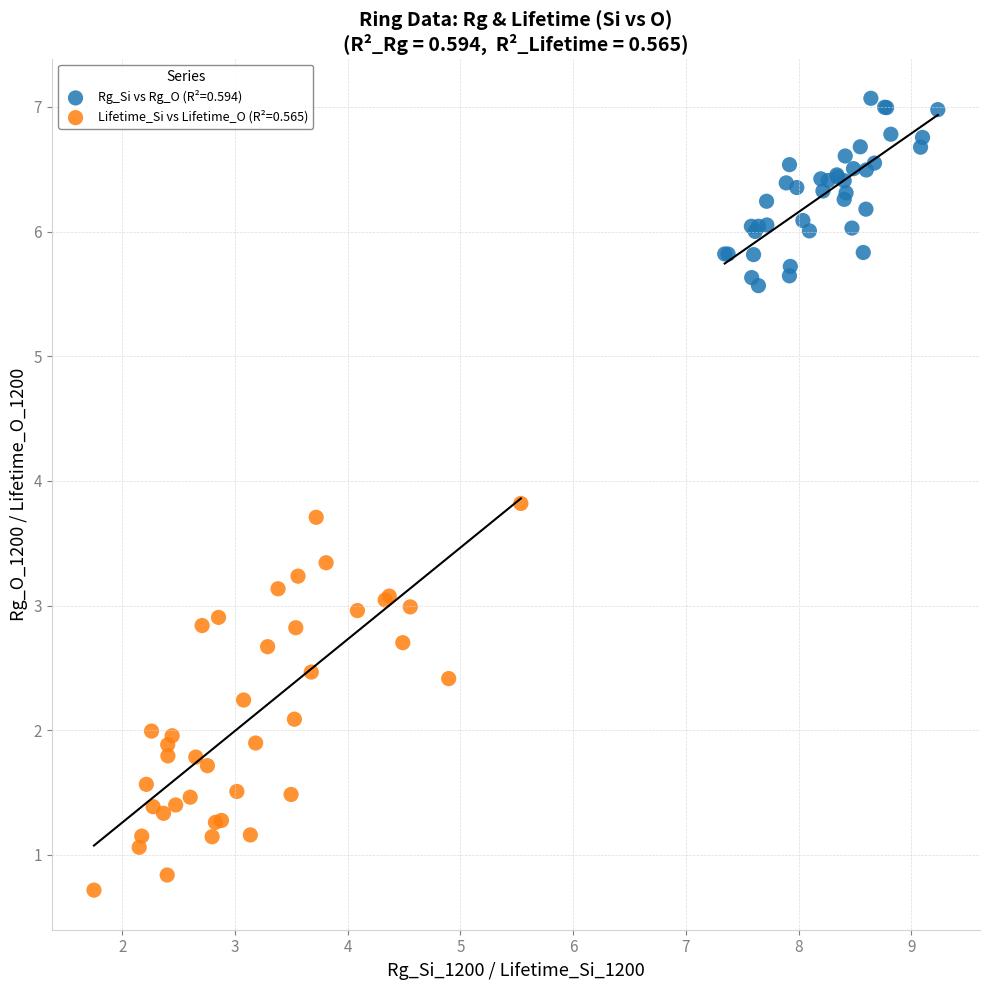

Which series reaches the maximum Y coordinate?

Rg_Si vs Rg_O (R²=0.594)